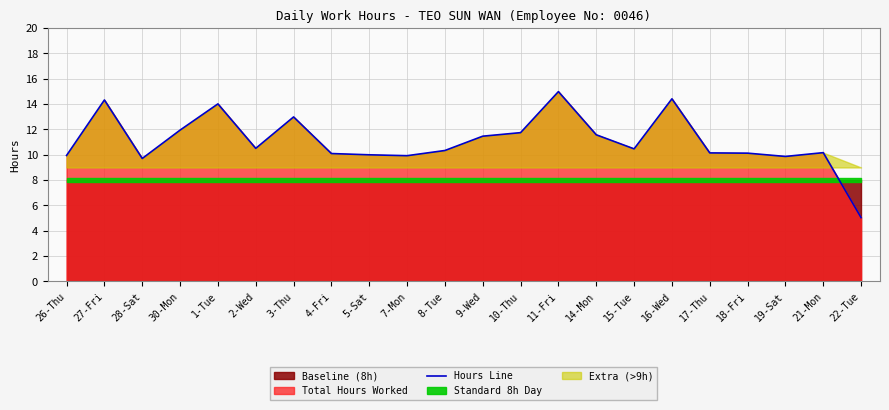

Reading left to right, what are all the values shown in this chart?

26-Thu=9.9	27-Fri=14.3	28-Sat=9.7	30-Mon=11.9	1-Tue=14.0	2-Wed=10.5	3-Thu=13.0	4-Fri=10.1	5-Sat=10.0	7-Mon=9.9	8-Tue=10.3	9-Wed=11.5	10-Thu=11.8	11-Fri=15.0	14-Mon=11.6	15-Tue=10.5	16-Wed=14.4	17-Thu=10.2	18-Fri=10.1	19-Sat=9.9	21-Mon=10.2	22-Tue=5.0